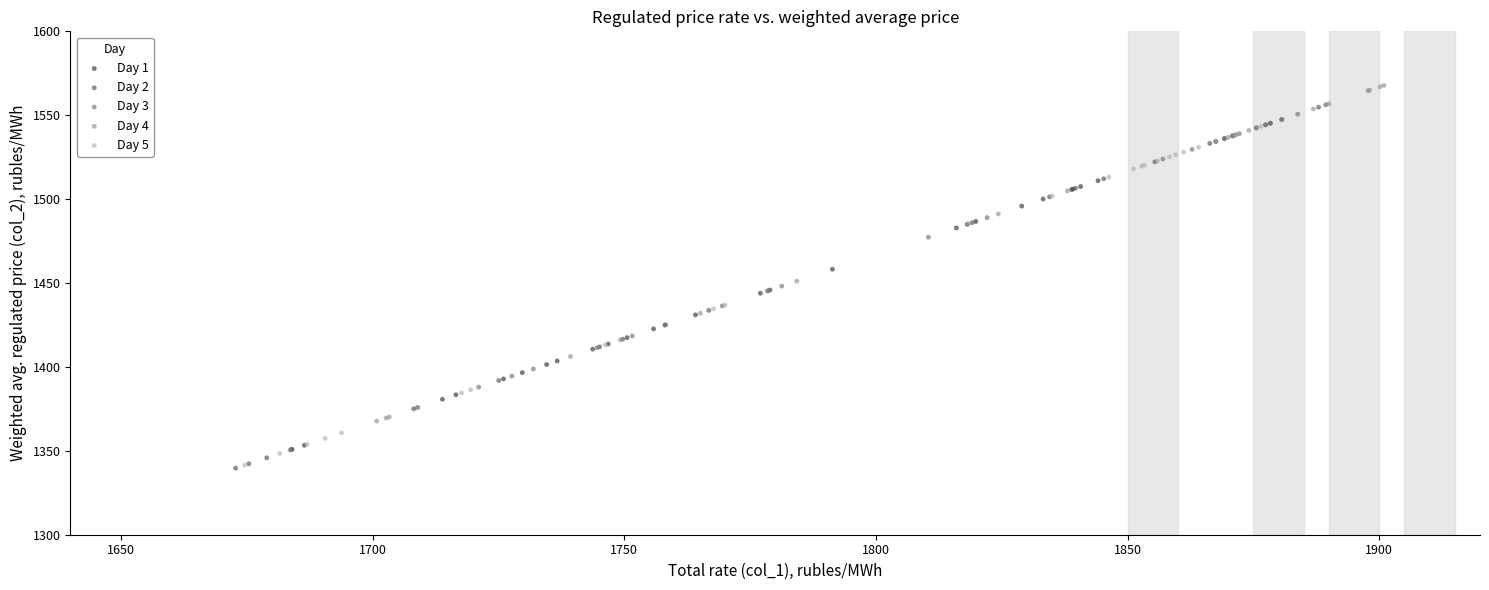

Which series reaches the maximum Y coordinate?

Day 4